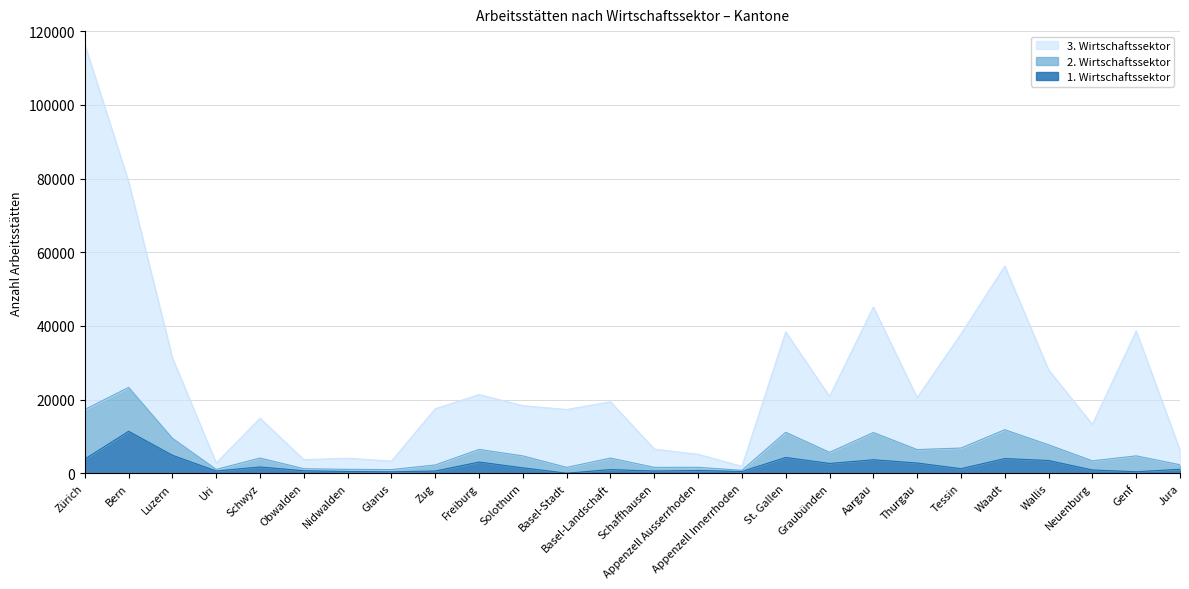

In 3. Wirtschaftssektor, how many points are higher than both neighbors (excluding endpoints)?

8